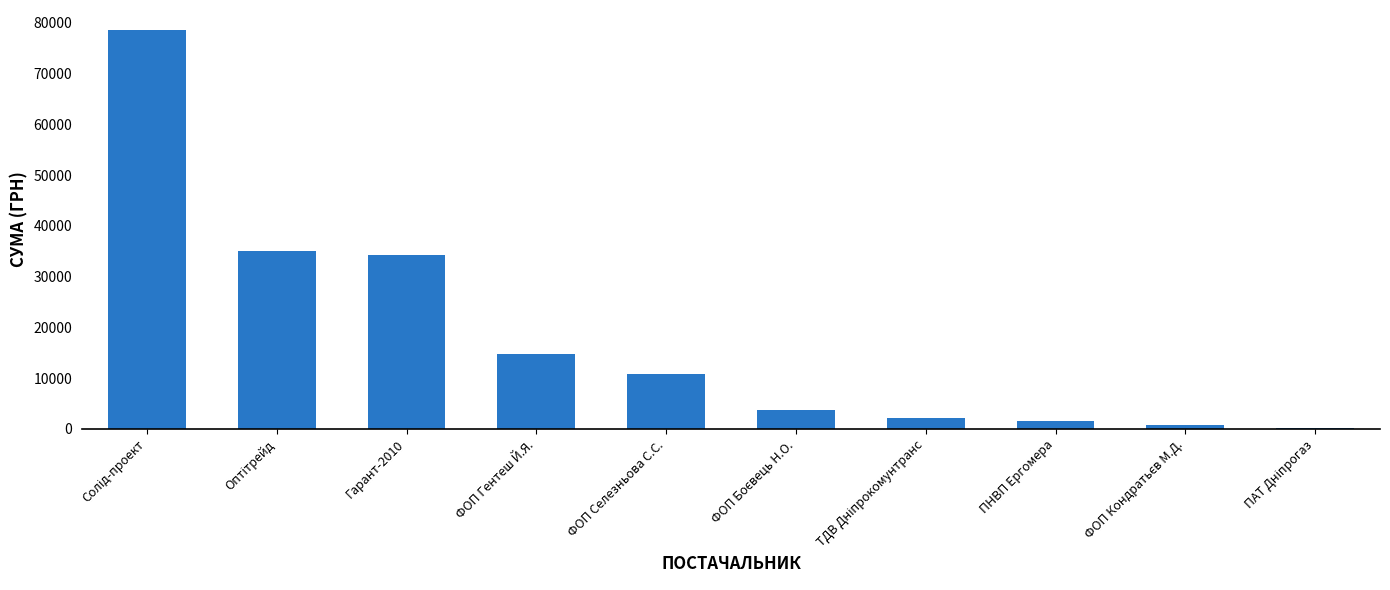

What is the maximum value shown in the chart?

78600.0